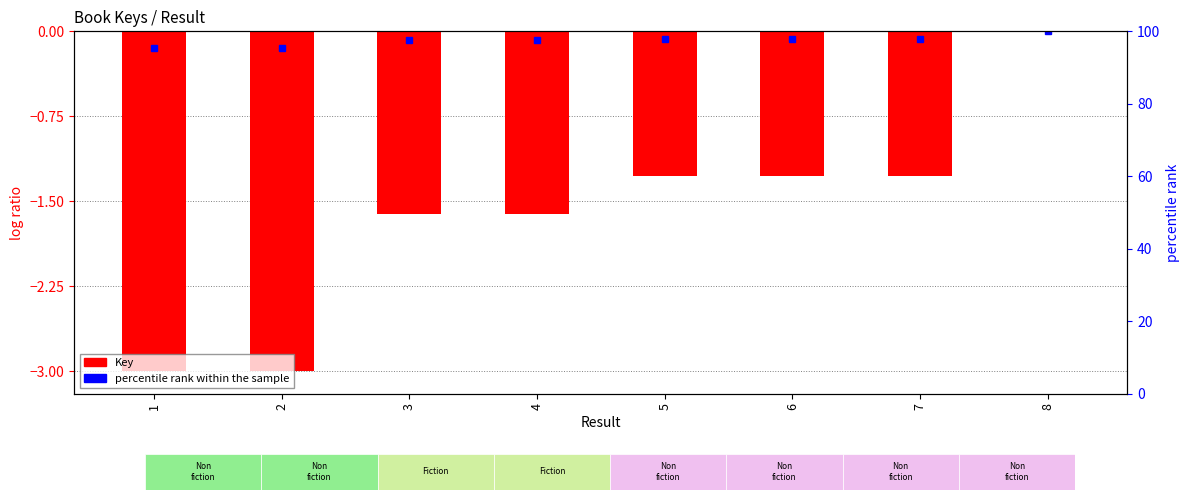

The value at 6 is -0.4. True or false?

False